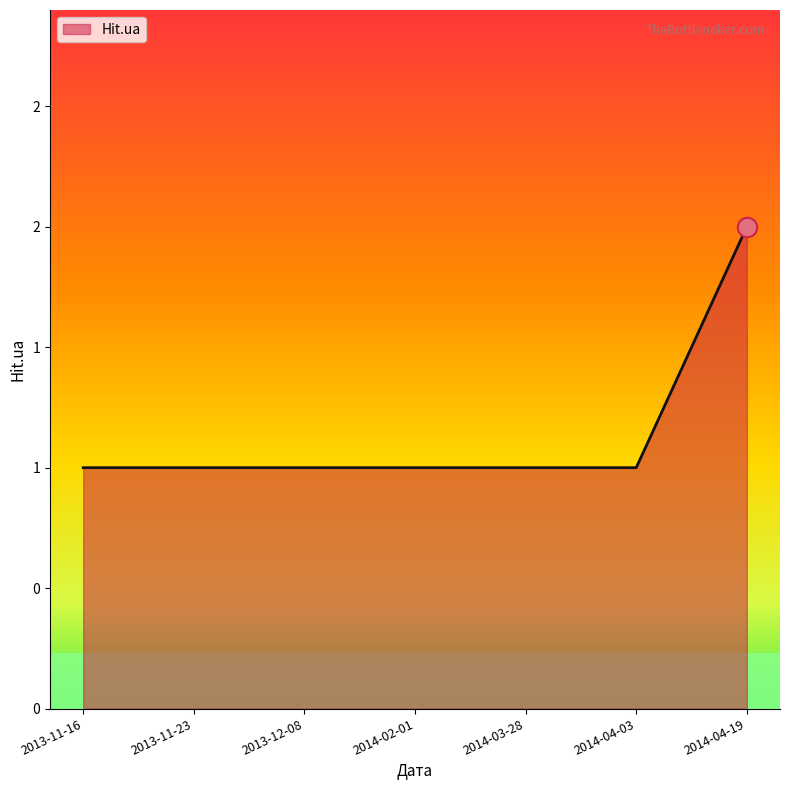

Is this an area chart (filled region under the line)?

Yes